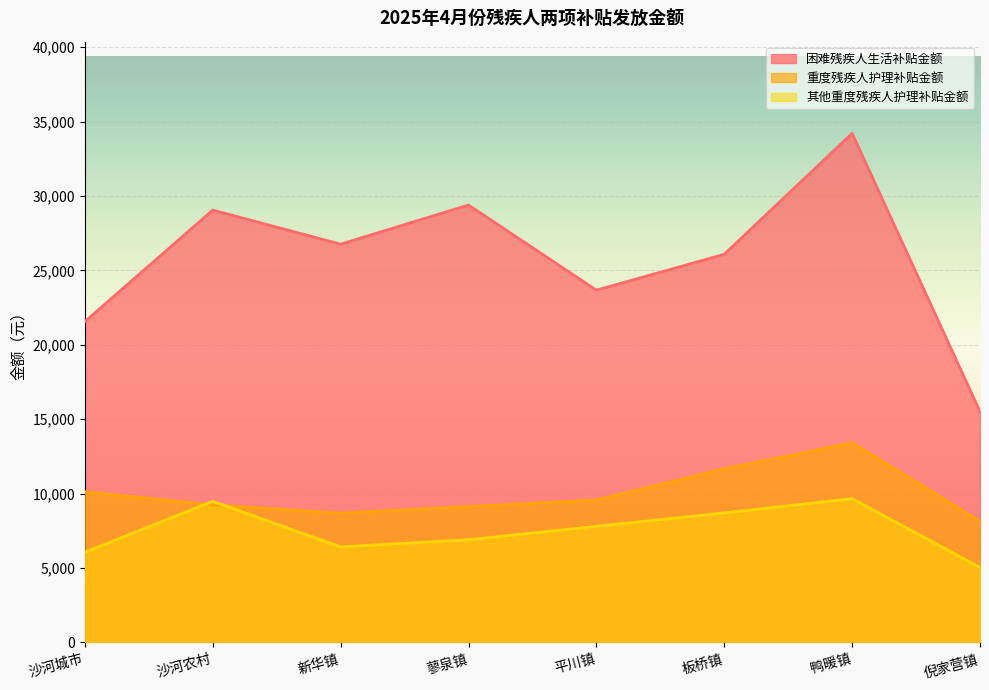

How many data points in 其他重度残疾人护理补贴金额 are less than 7800?

4